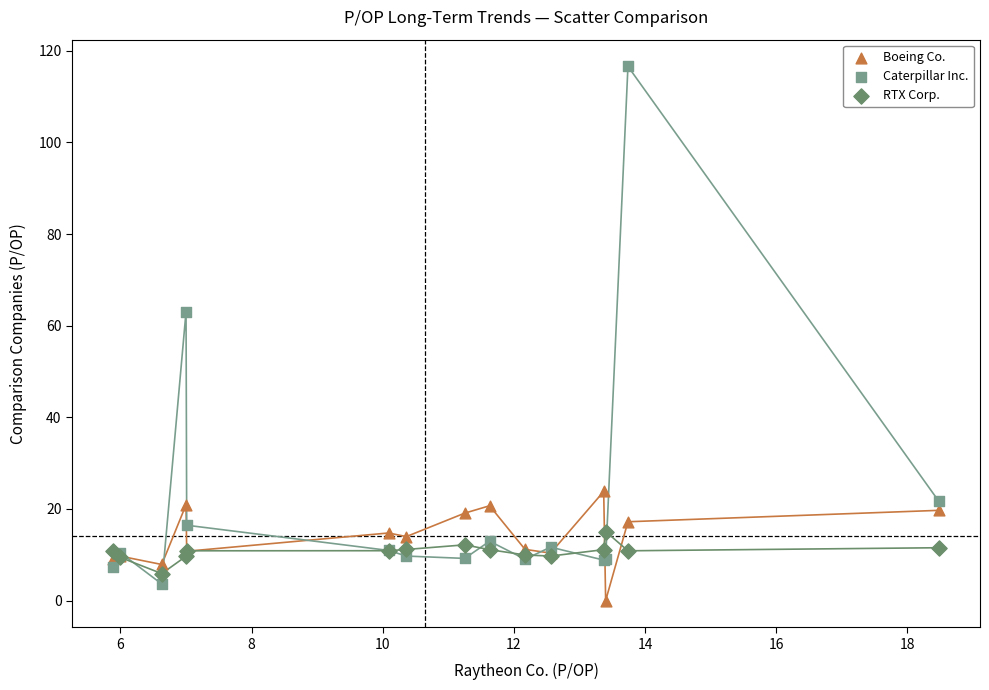

What are all the series names shown in the legend?

Boeing Co., Caterpillar Inc., RTX Corp.